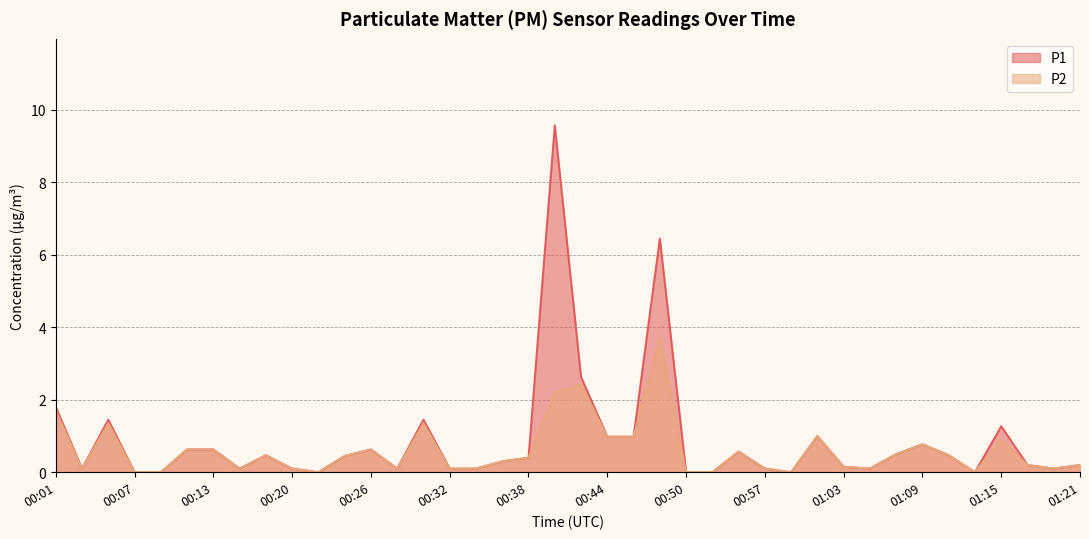

What is the difference between the P2 values at 01:13 and 01:15?

0.9